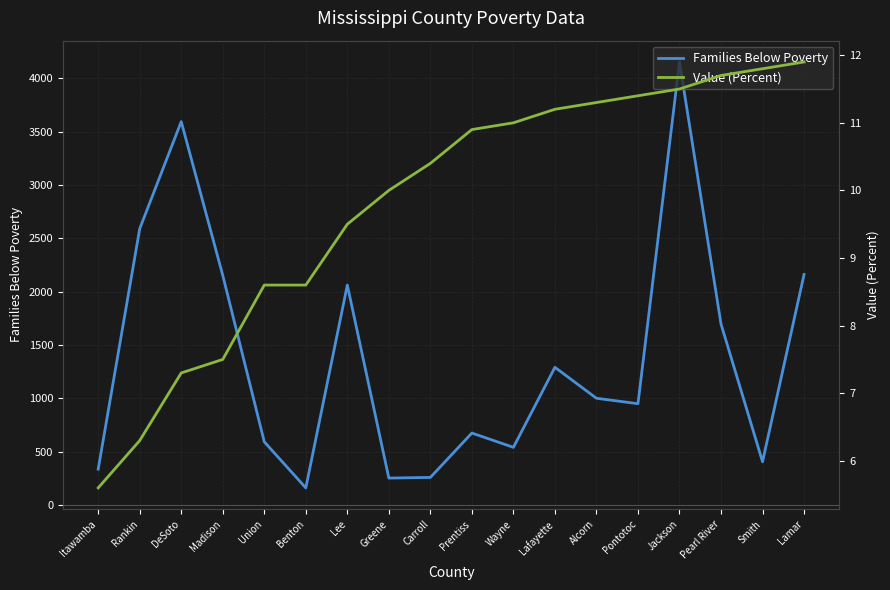

Where is Families Below Poverty nearest to the value 2158?

Madison